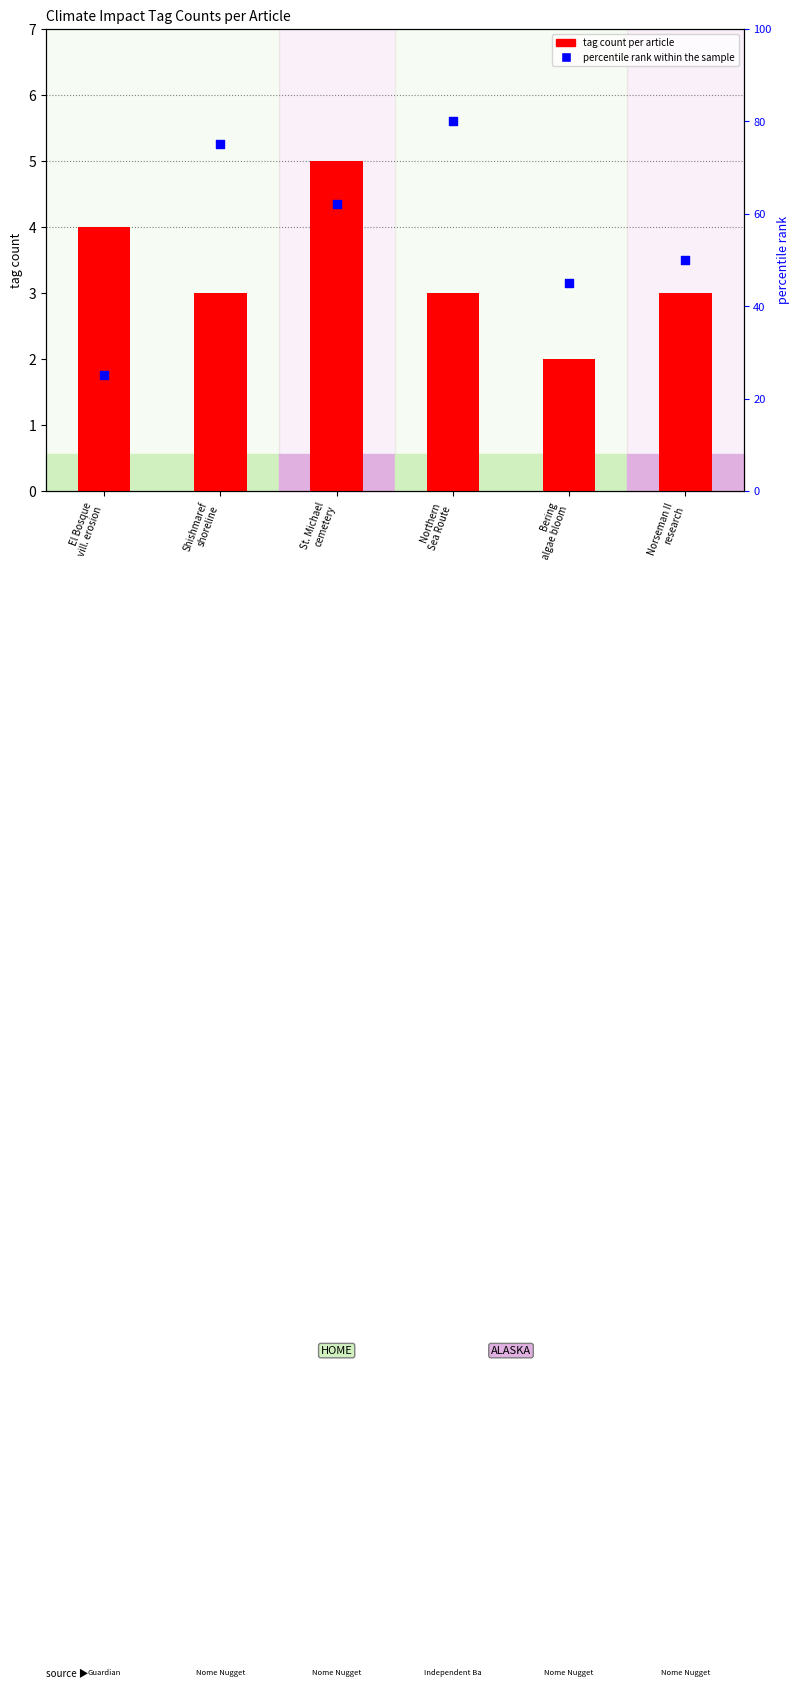

Between St. Michael
cemetery and Northern
Sea Route, which is larger?

St. Michael
cemetery